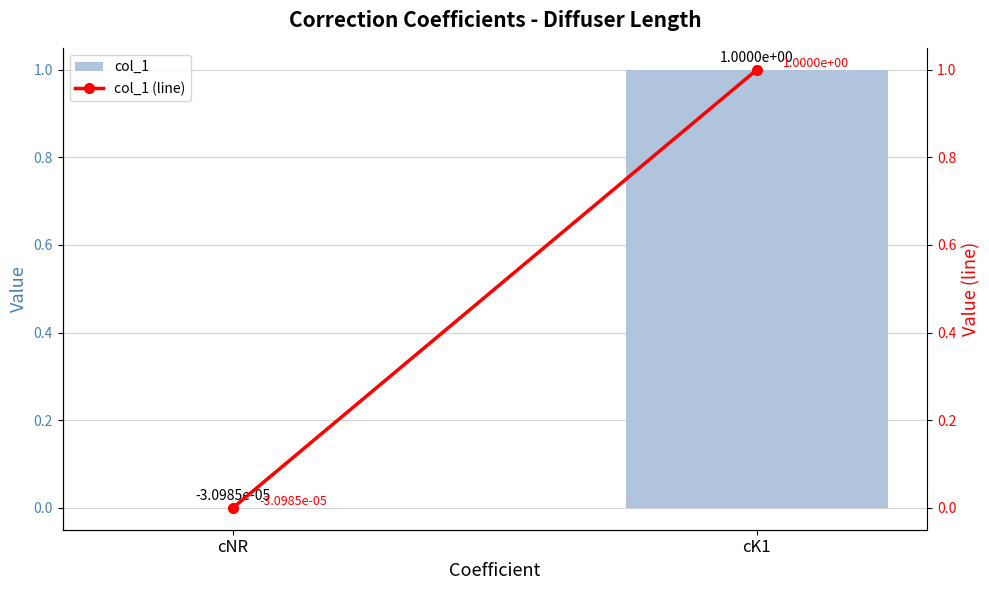

What is the sum of the col_1 (line) values at cNR and cK1?

1.0